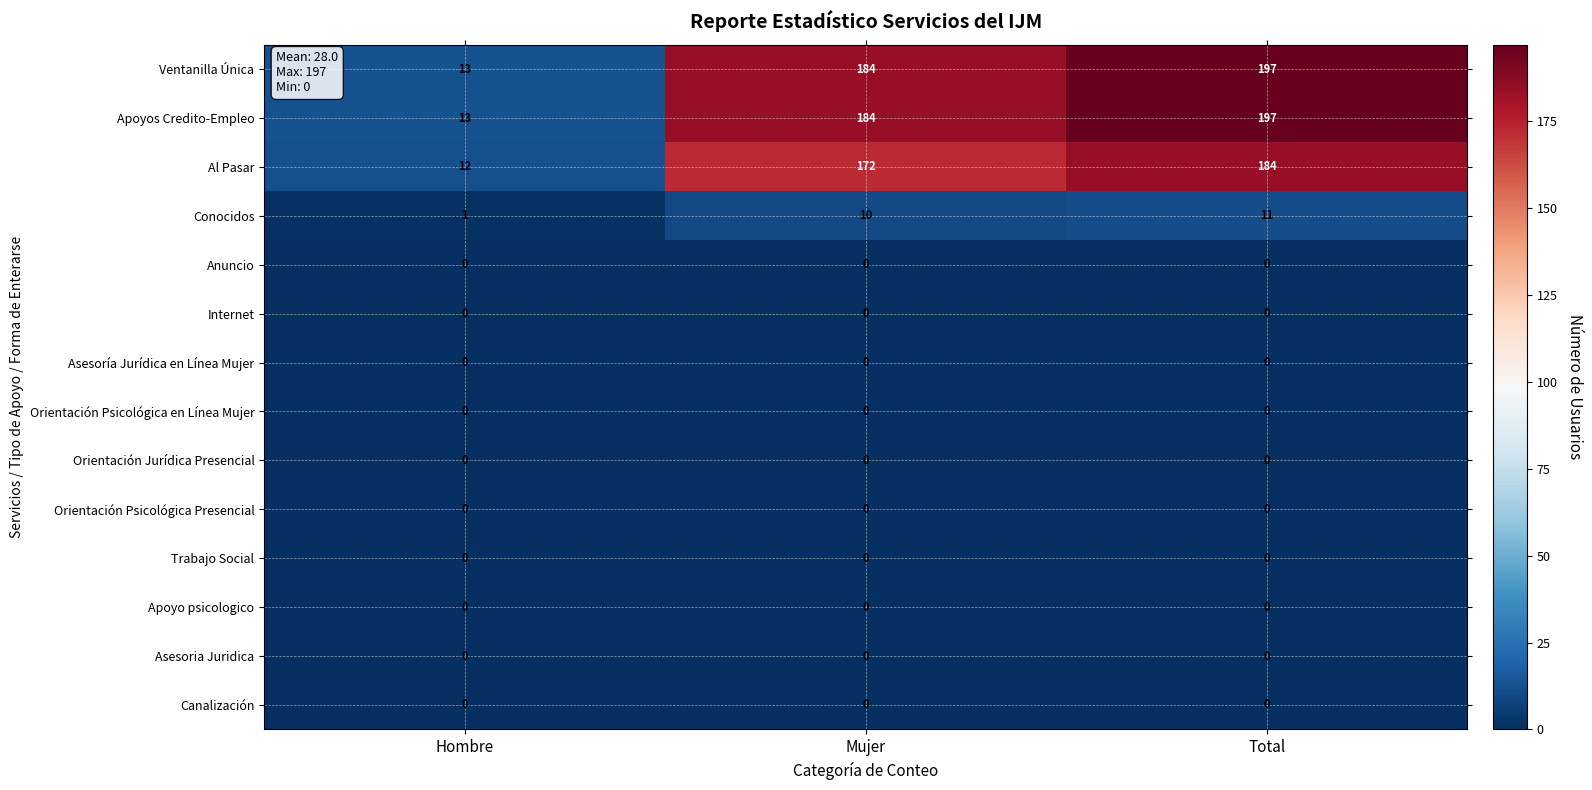

Which category has the highest value in the Ventanilla Única series?

Total